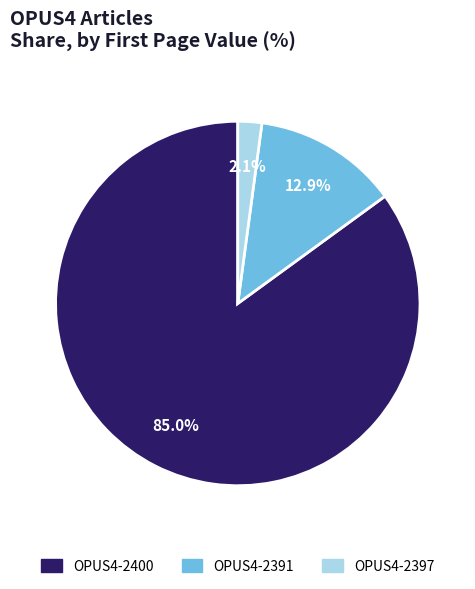

Which has a higher value, OPUS4-2391 or OPUS4-2400?

OPUS4-2400